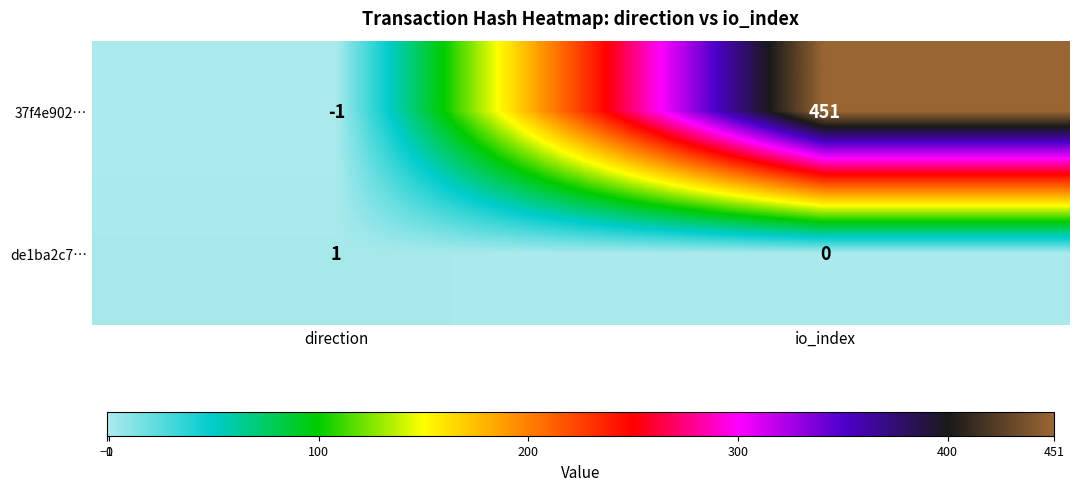

How many data points in 37f4e902… are less than 451?

1